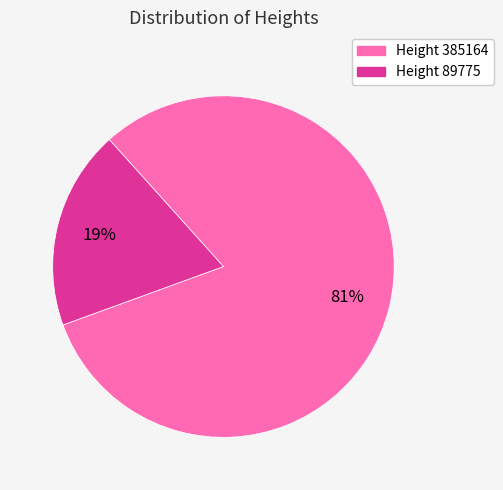

To the nearest percent, what is the average slice percentage?

50%